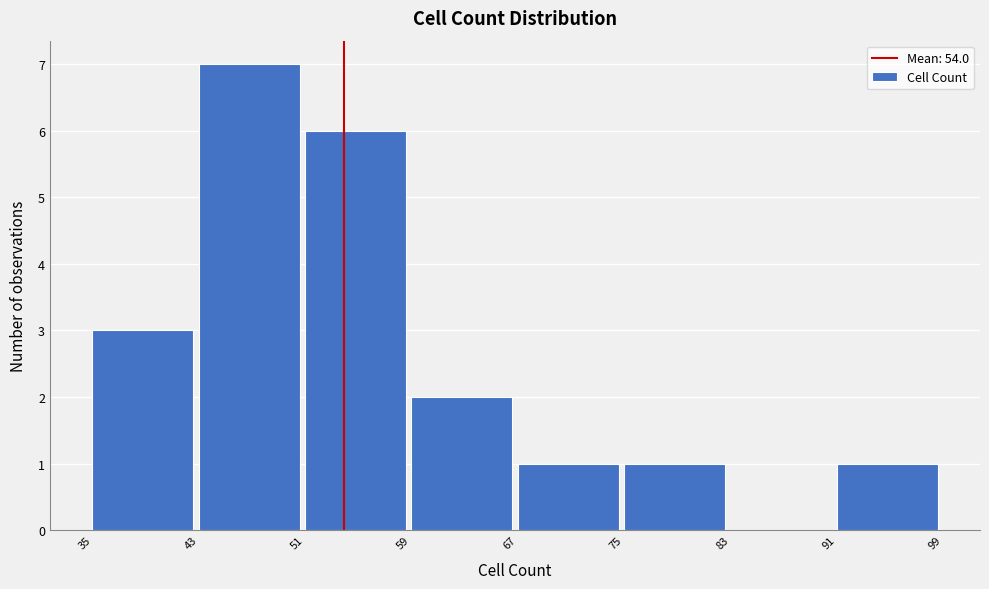

Reading left to right, transcribe this chart: for each bar, give the range it covers on the x-axis and its height. The values are not printed on the chart, so give them approximately, as read against the axis.

35 to 43: 3
43 to 51: 7
51 to 59: 6
59 to 67: 2
67 to 75: 1
75 to 83: 1
83 to 91: 0
91 to 99: 1